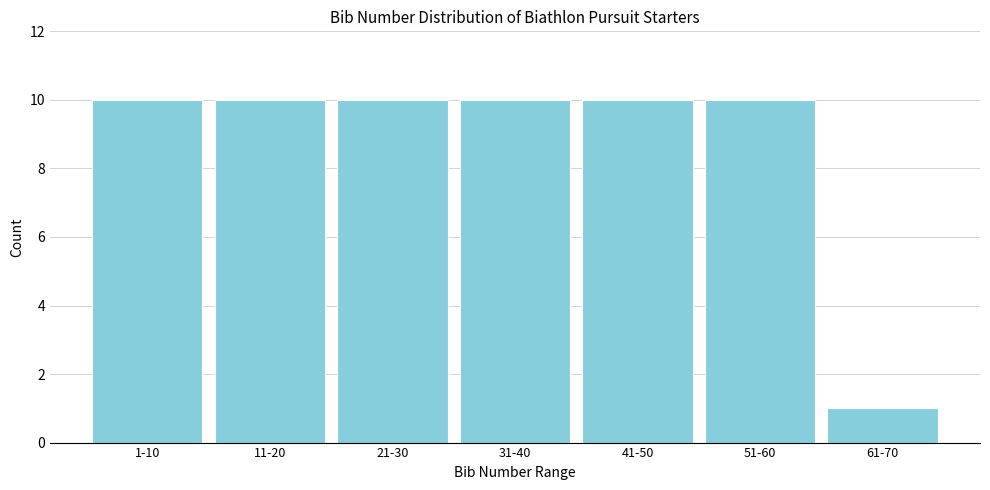

Reading right to left, transcribe all the data shown in this chart.

61-70=1	51-60=10	41-50=10	31-40=10	21-30=10	11-20=10	1-10=10